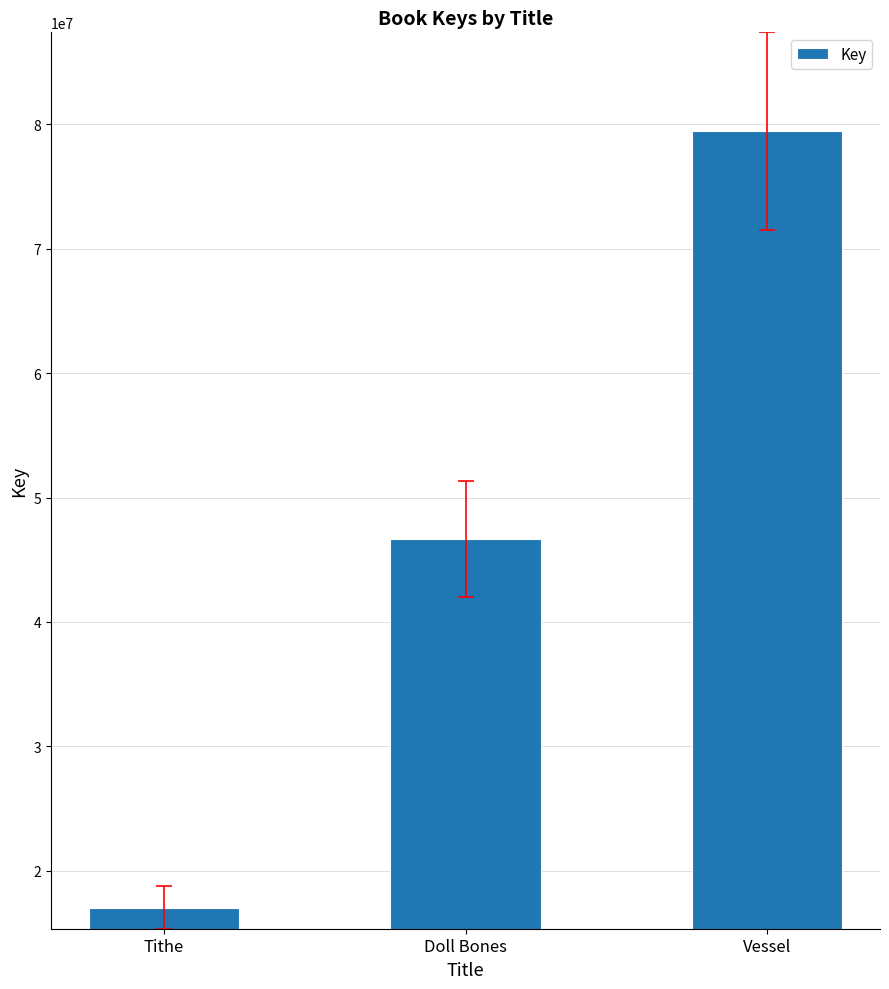

At which category does the chart reach its peak across all series?

Vessel